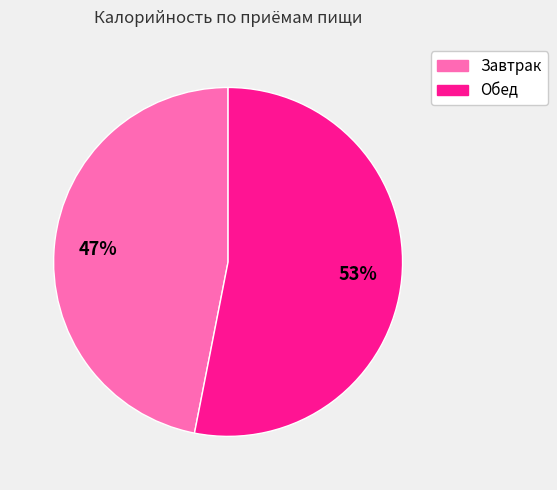

How many segments does this pie chart have?

2